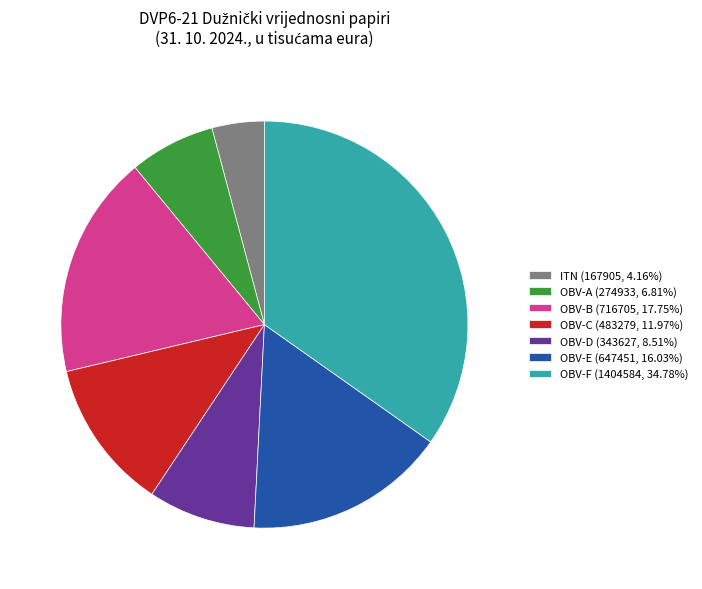

Is there any slice that represents more than half of the pie?

No